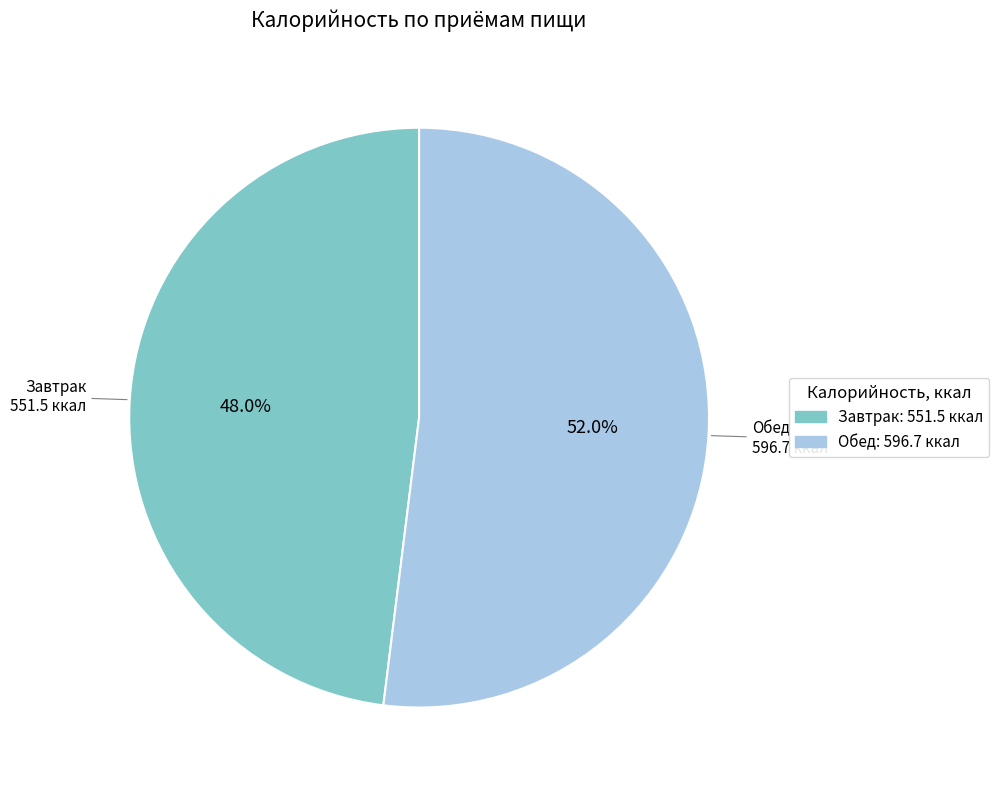

To the nearest percent, what percentage of the pie is Обед?

52%